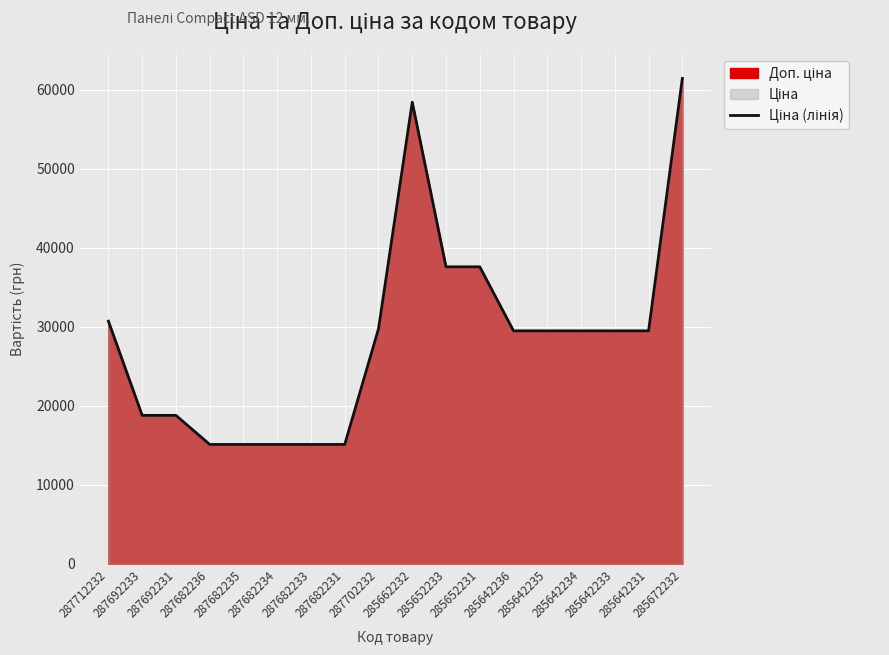

How many interior local peaks (higher than both neighbors) does the data have?

1